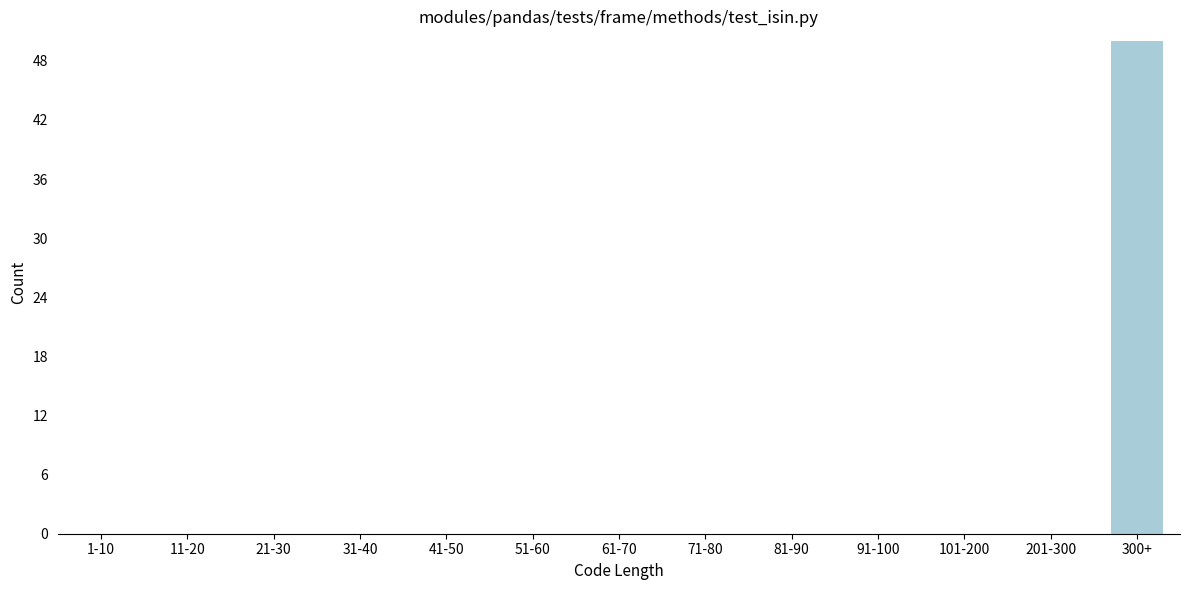

Reading left to right, transcribe all the data shown in this chart.

1-10=0	11-20=0	21-30=0	31-40=0	41-50=0	51-60=0	61-70=0	71-80=0	81-90=0	91-100=0	101-200=0	201-300=0	300+=50